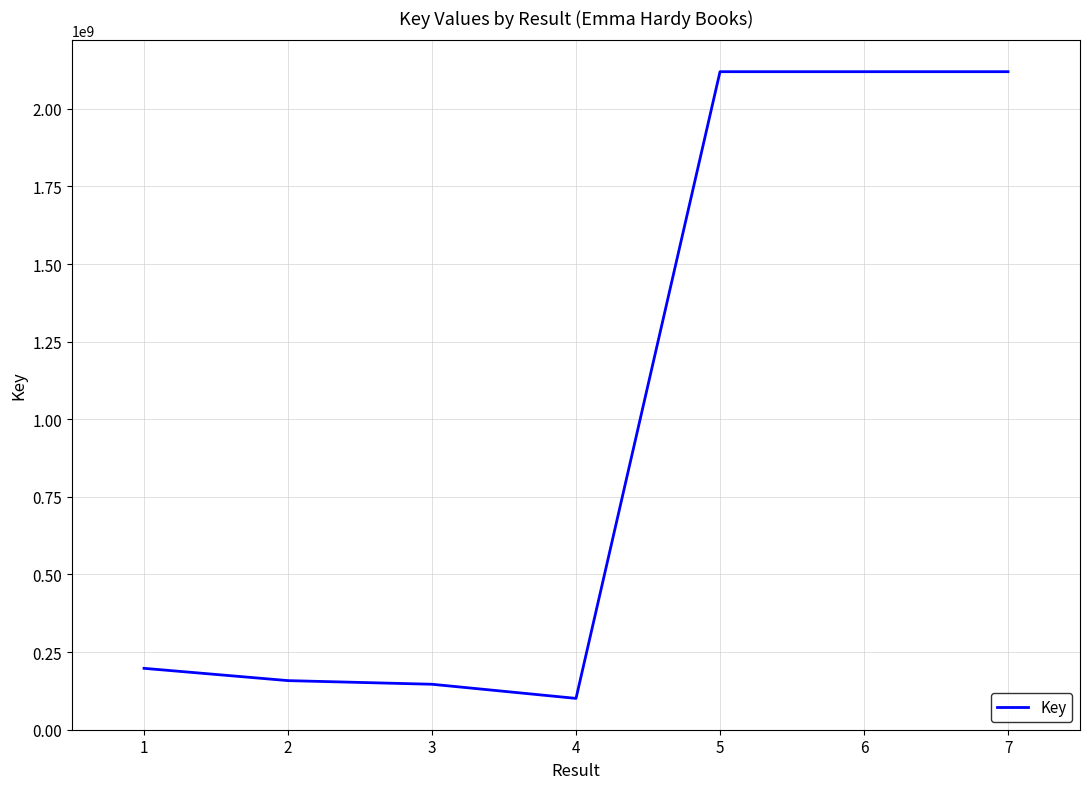

True or false: there are more than 2 points higher than both neighbors.

False